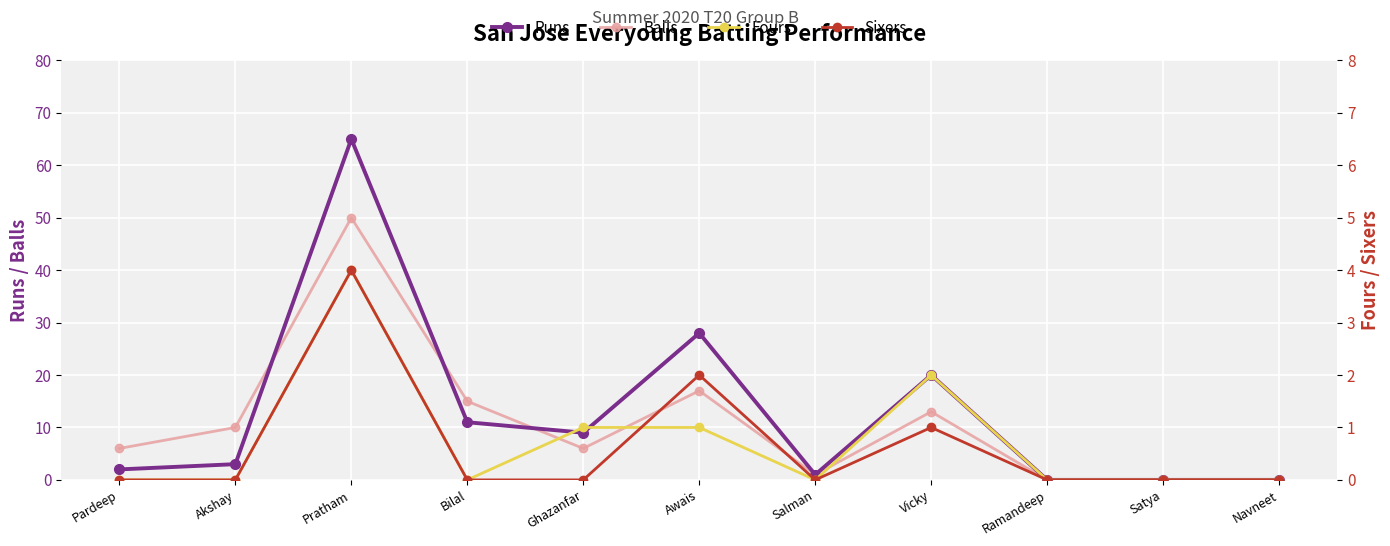

At which category is the sum across all series the highest?

Pratham